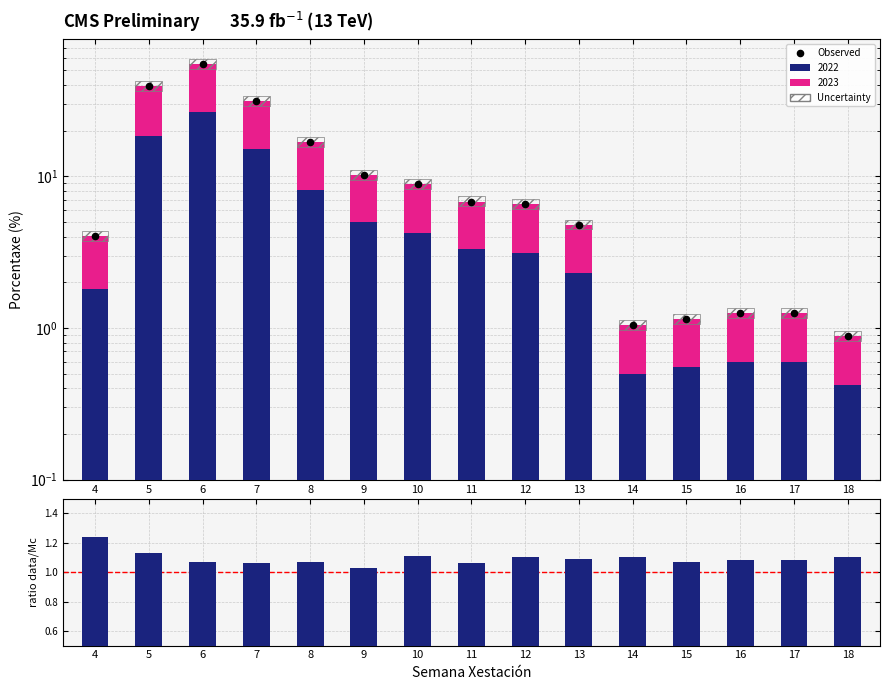

What is the total value across all series at 18?

2.0